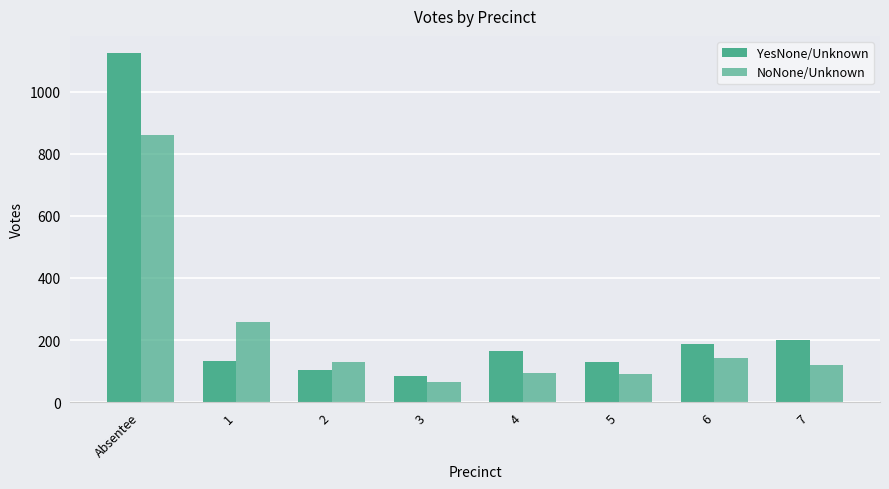

At which label does NoNone/Unknown reach its minimum?

3